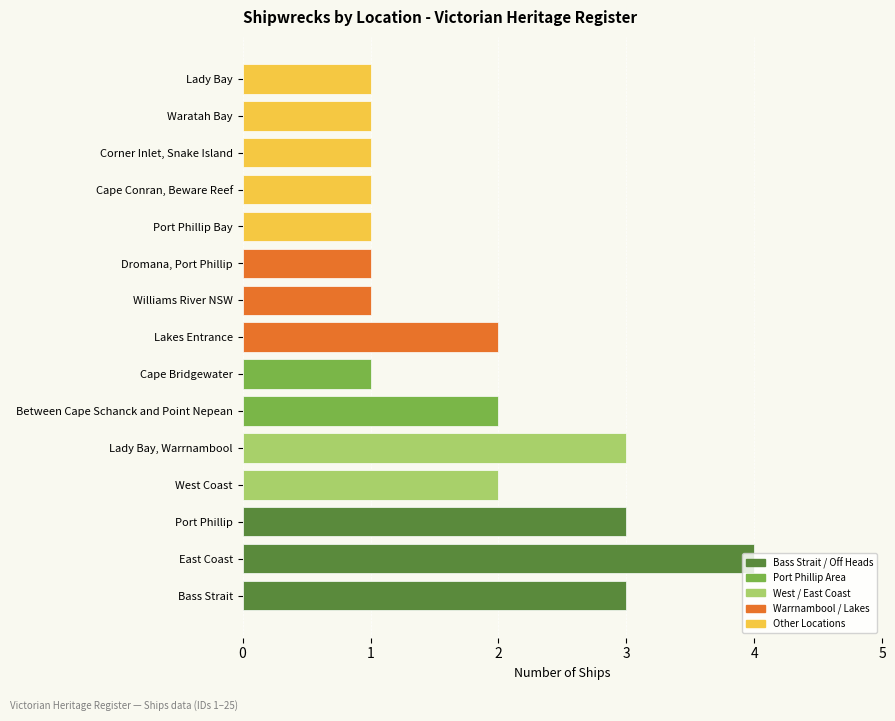

The chart shows a value of 1 at Port Phillip Bay. True or false?

True